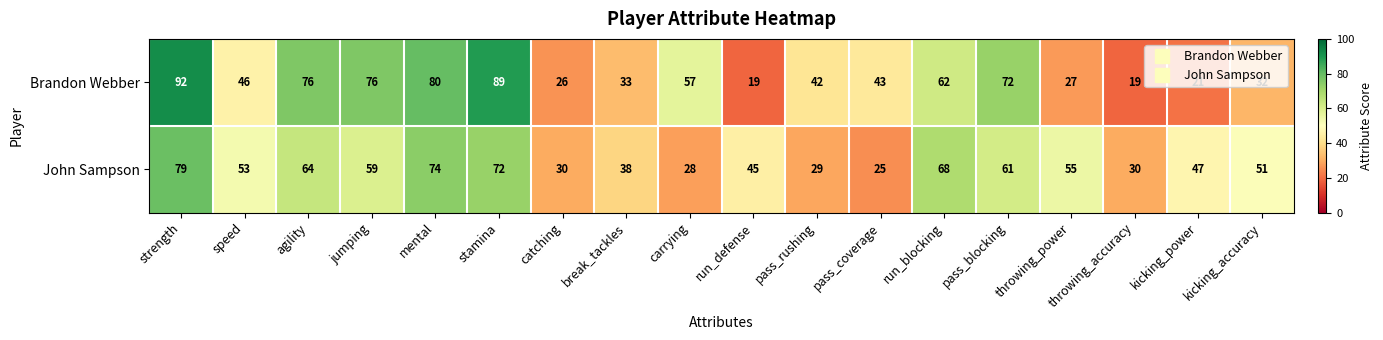

Rank the series by their average value, from highest to lowest.

Brandon Webber, John Sampson